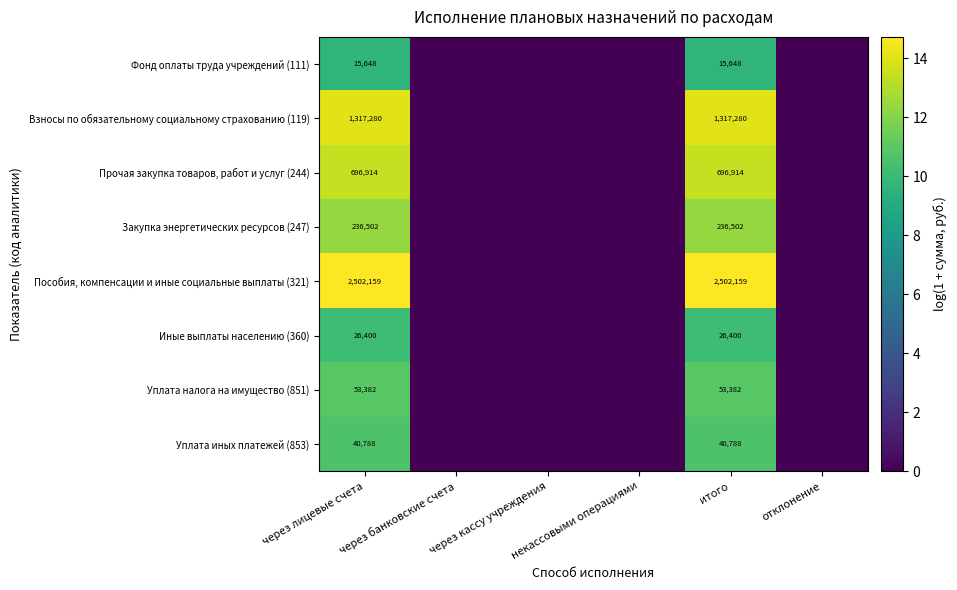

At which category is the sum across all series the highest?

через лицевые счета